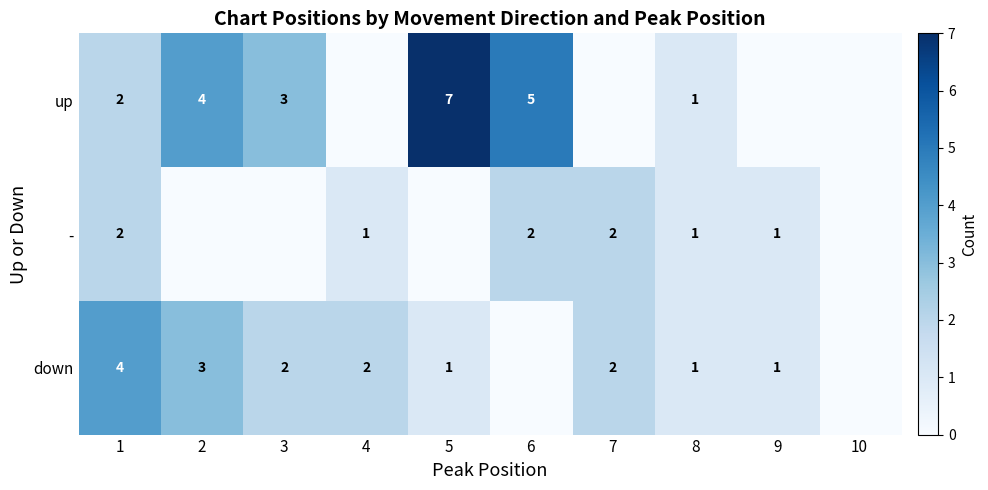

Which label corresponds to the smallest value in the chart?

4